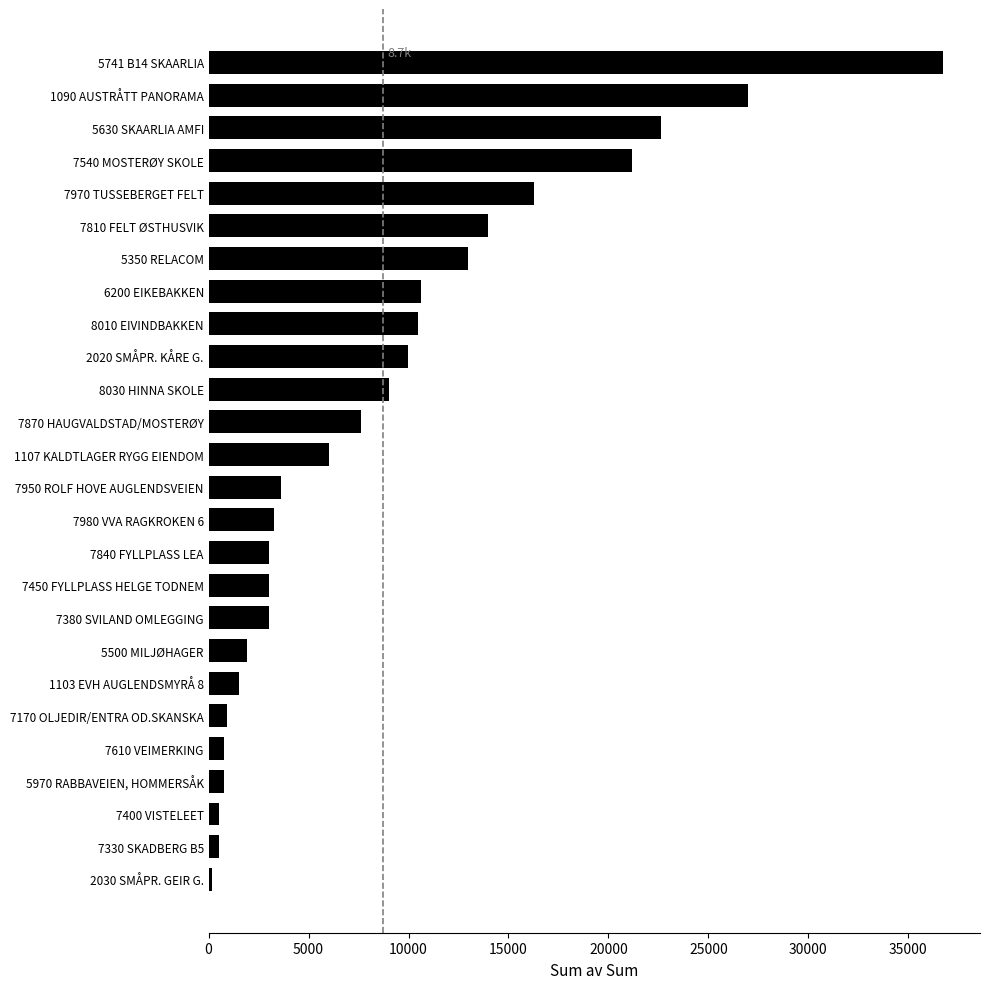

What is the greatest value displayed?

36750